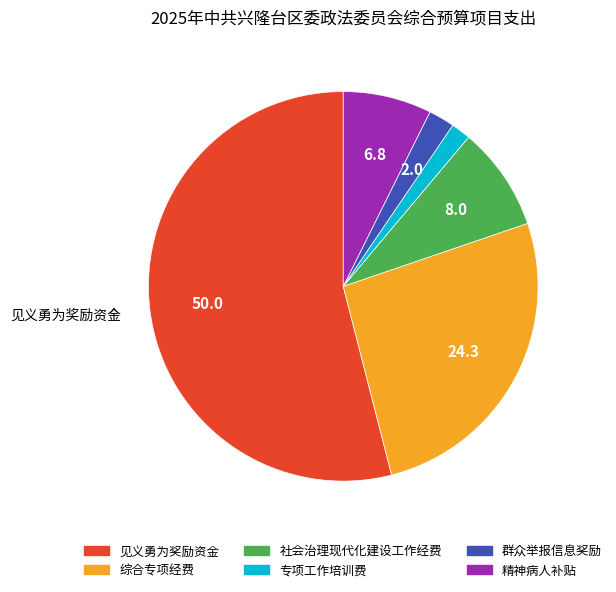

Do 综合专项经费 and 专项工作培训费 together represent more than half of the pie?

No